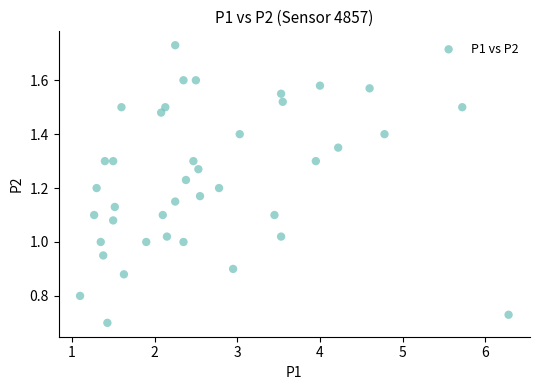

What is the range of X values (max minus min)?

5.2